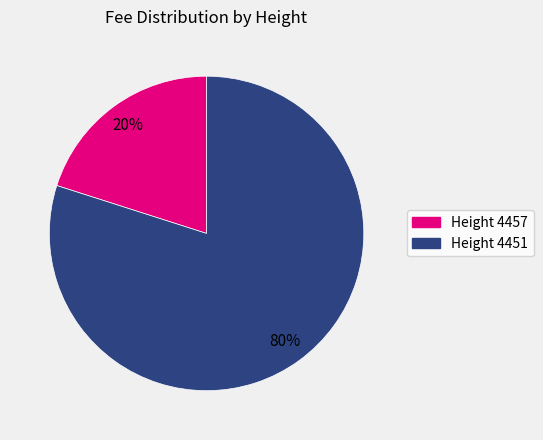

To the nearest percent, what is the difference between the largest and smallest slice percentages?

60%